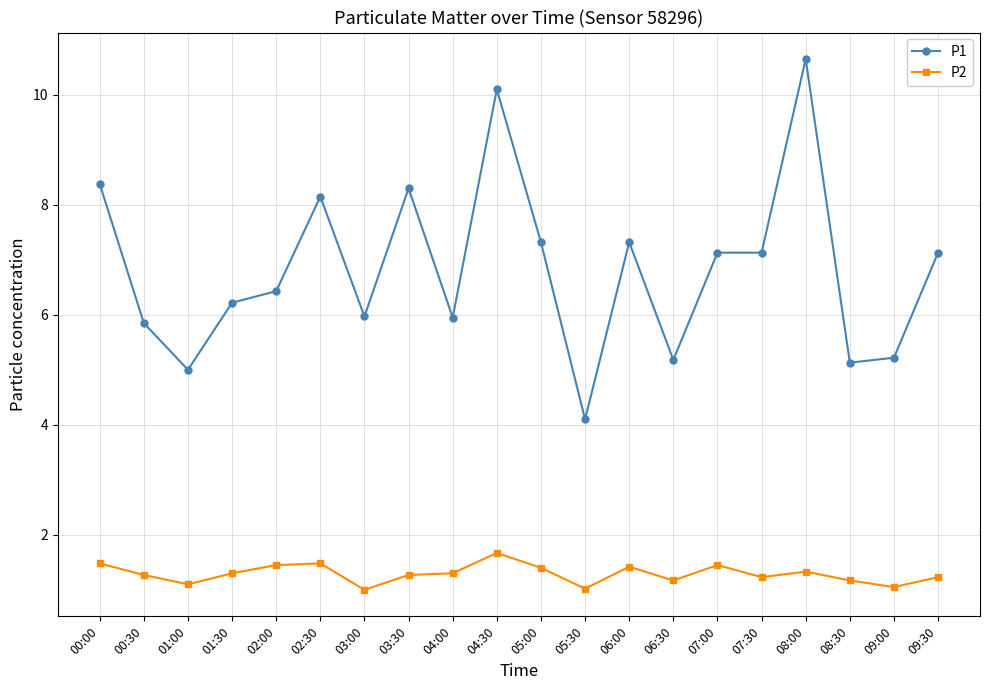

Rank the series by their average value, from lowest to highest.

P2, P1